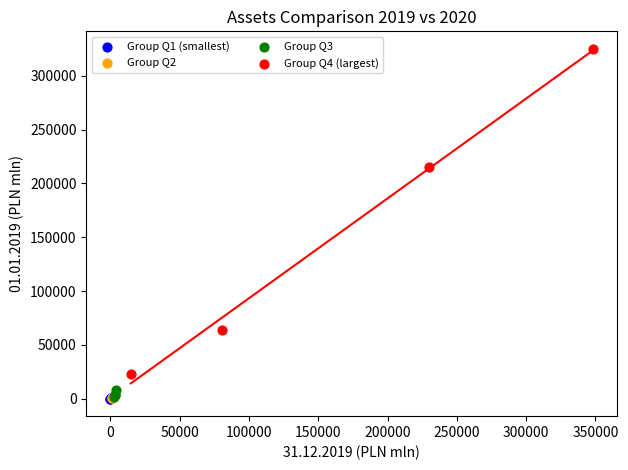

Which series contains the highest Y value?

Group Q4 (largest)